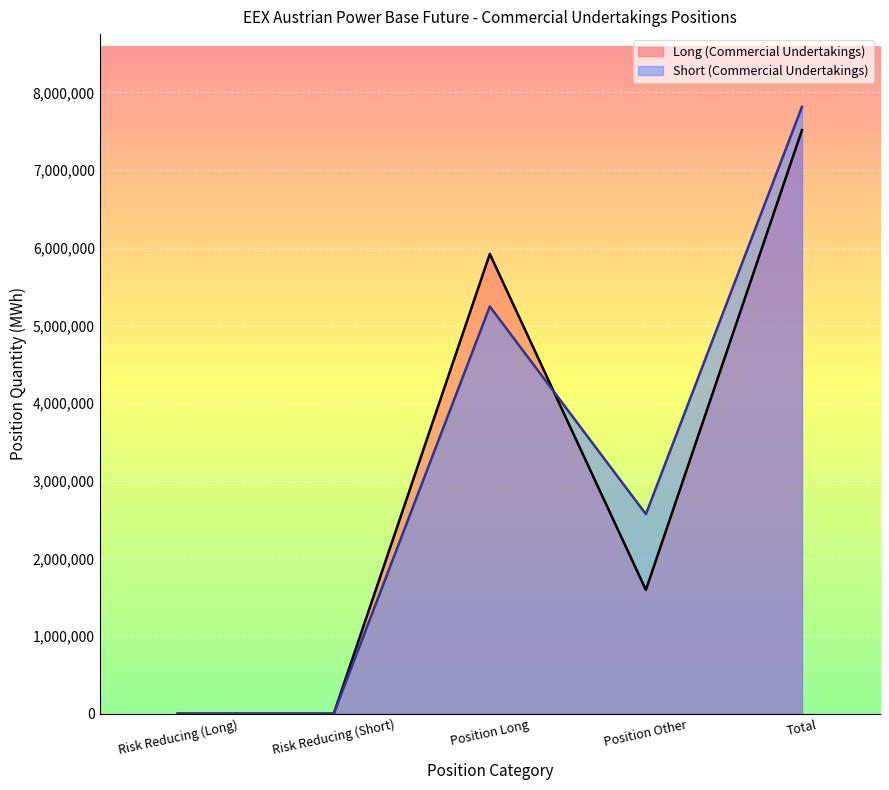

True or false: Short (Commercial Undertakings) has a value of 1955722 at Position Long.

False